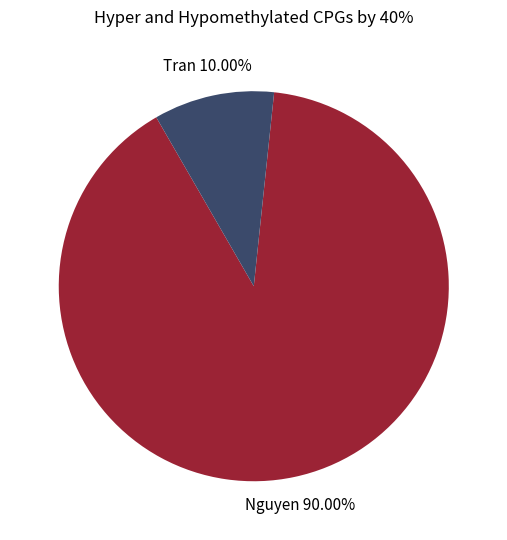

Which slice is the smallest?

Tran